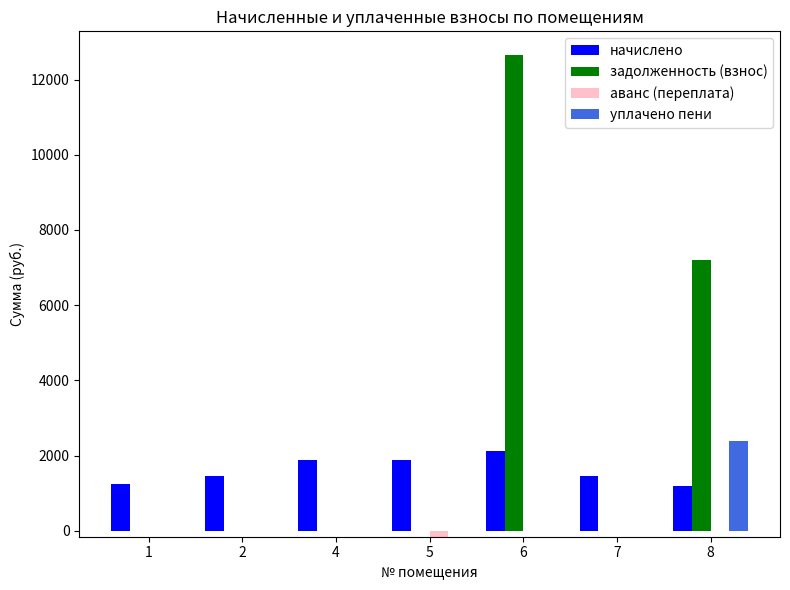

What is the sum of all аванс (переплата) values?

-158.7